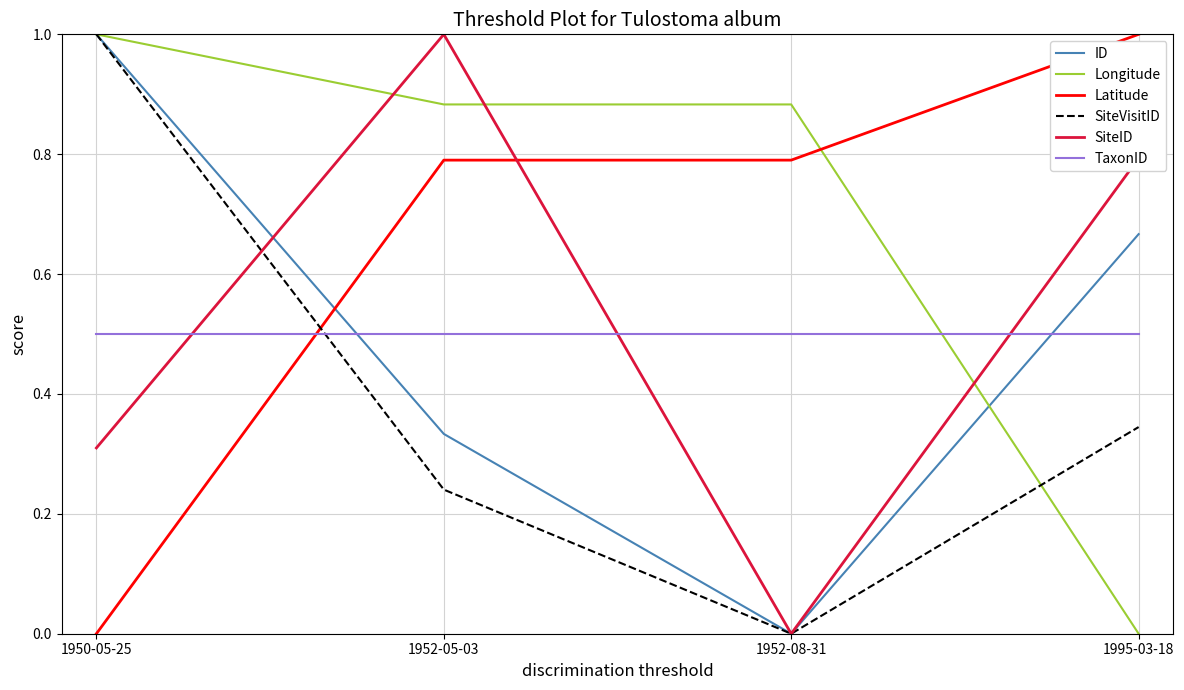

How many values in Latitude are above zero?

3